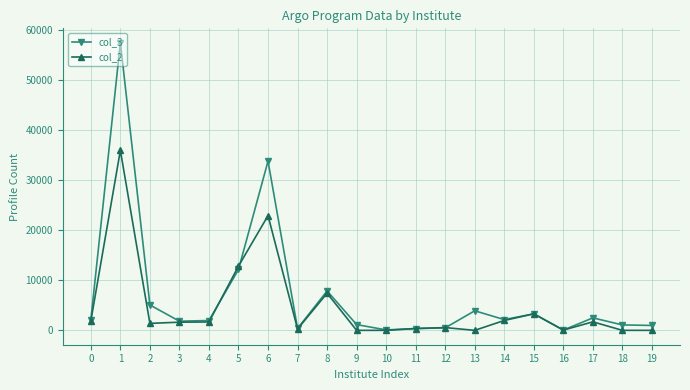

What is the value of the col_3 point at the 1st from the left?

2110